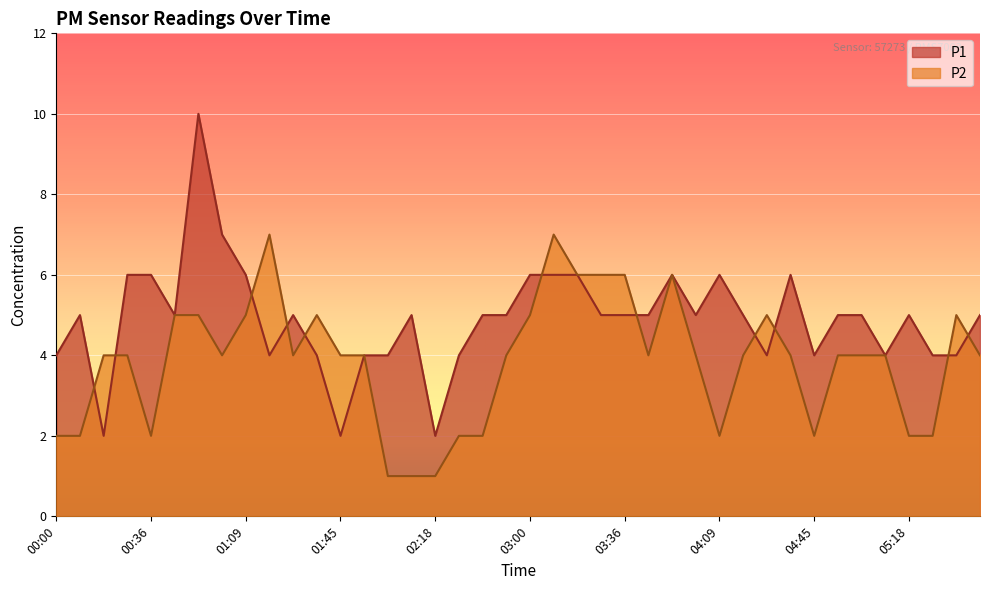

What is the average value of the P2 series?

4